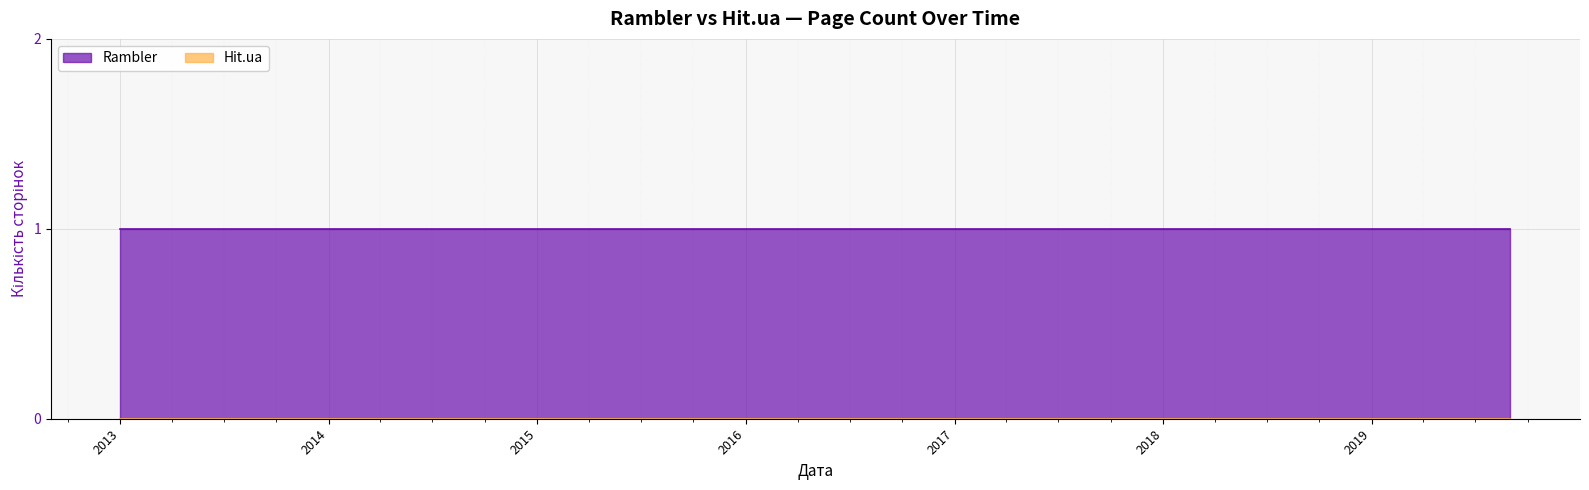

At 2015-10-01, list the series in order from largest to smallest.

Rambler, Hit.ua